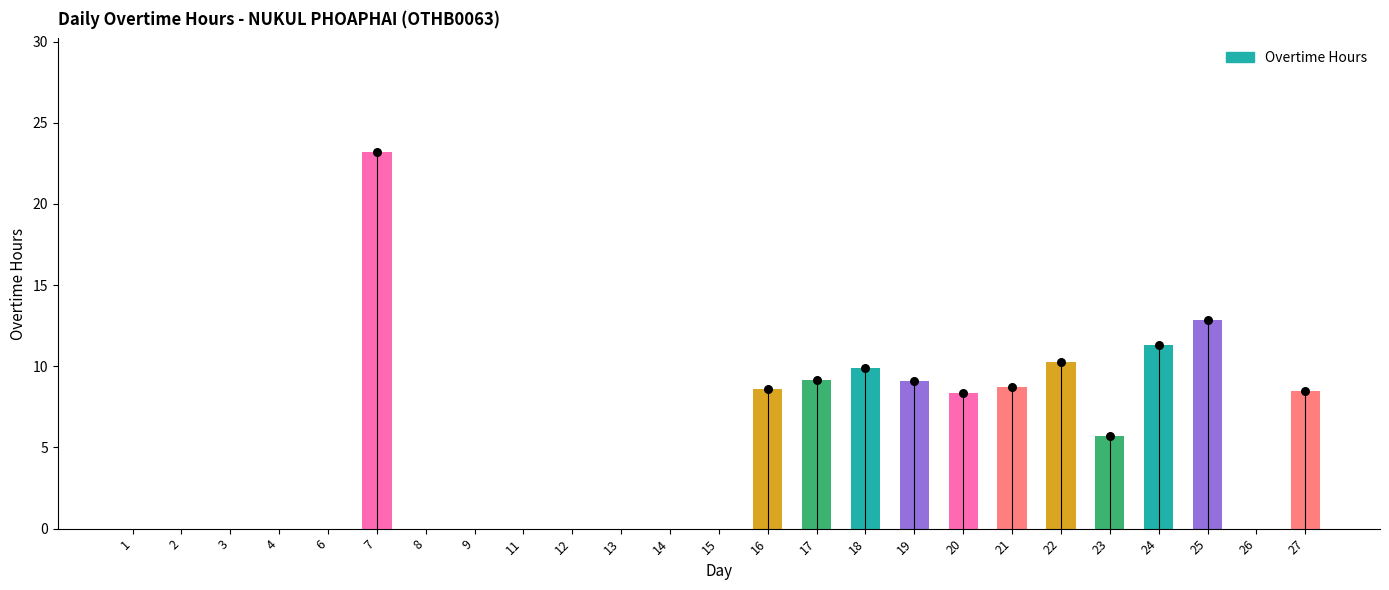

What is the change in value from 17 to 27?

-0.7